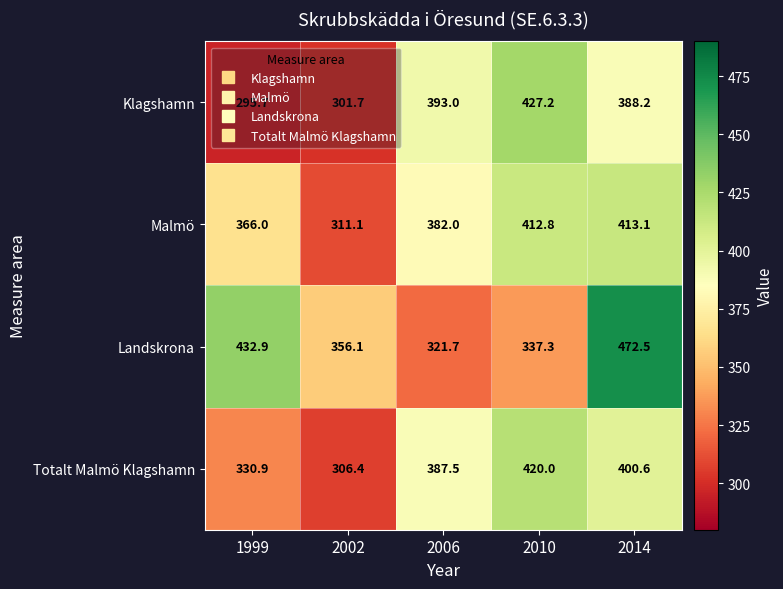

The Klagshamn series shows 186.3 at 2006. True or false?

False